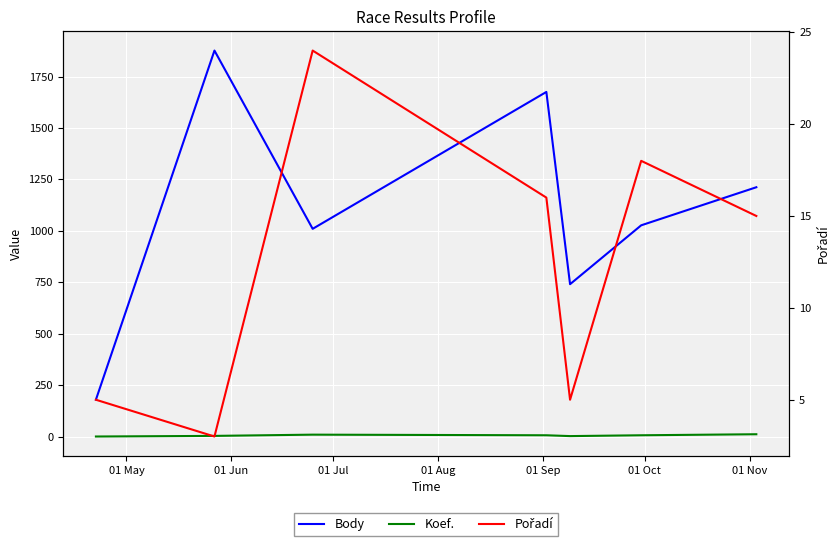

In Body, how many points are lower than both neighbors (excluding endpoints)?

2